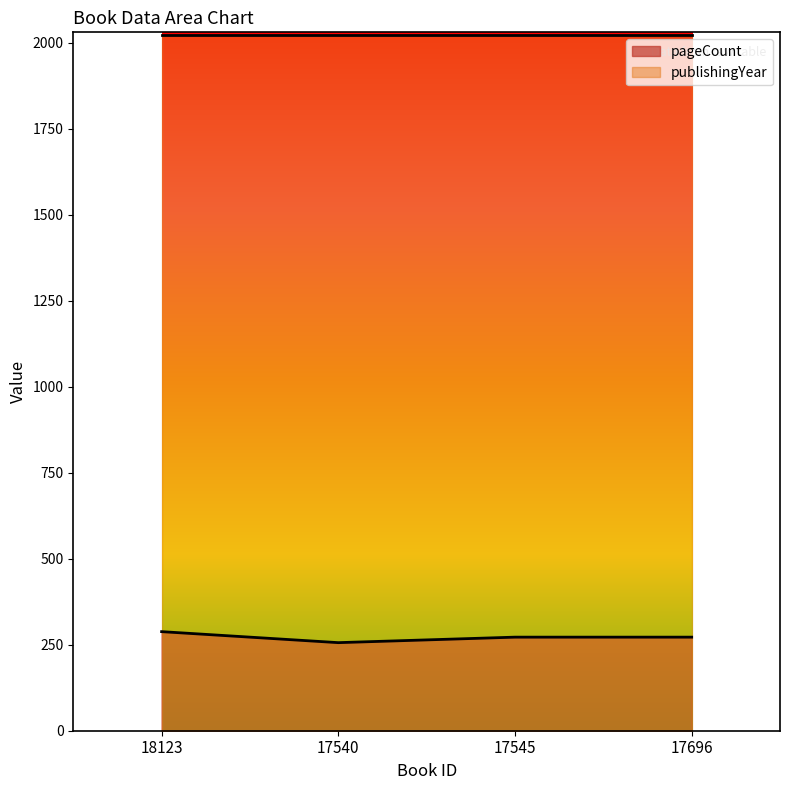

Where is the first local minimum?

17540